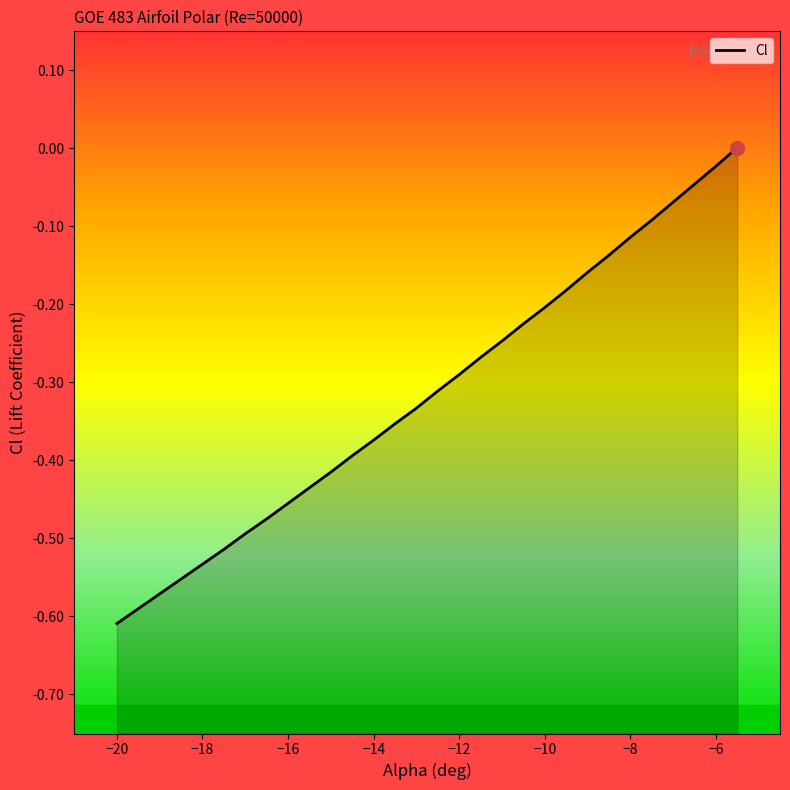

Is it true that the value at −20 is -0.6?

True